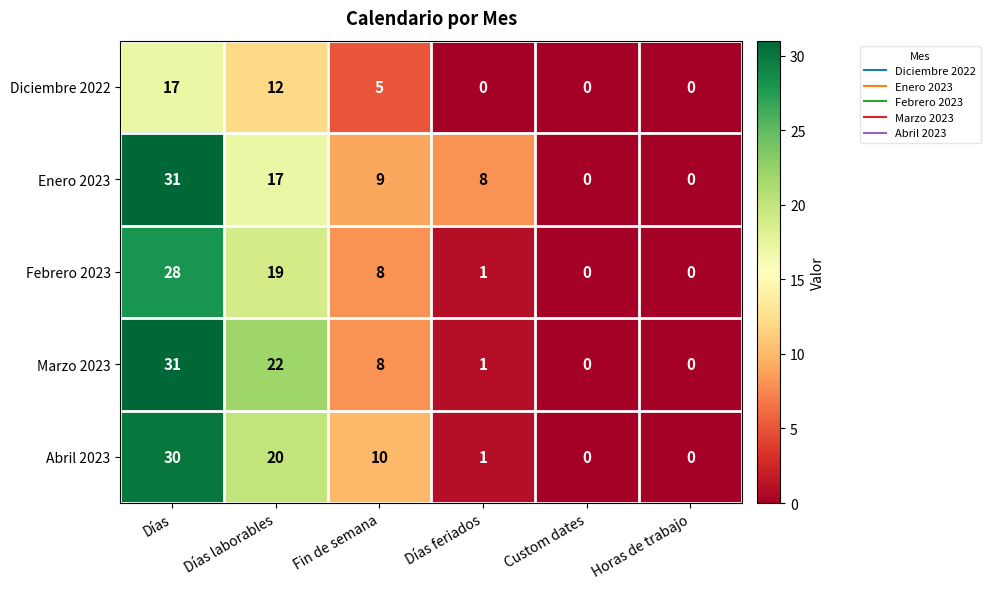

What is the sum of the Abril 2023 values at Custom dates and Días laborables?

20